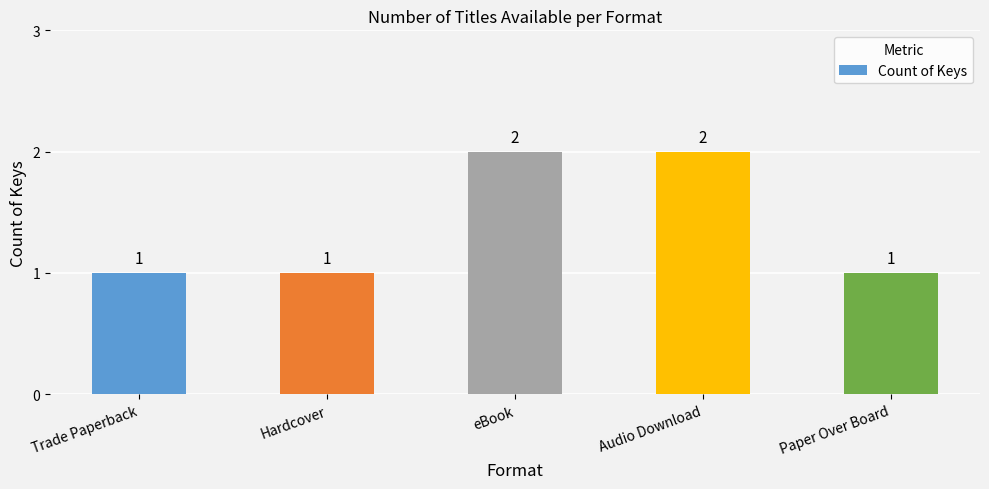

How many bars are there in total?

5